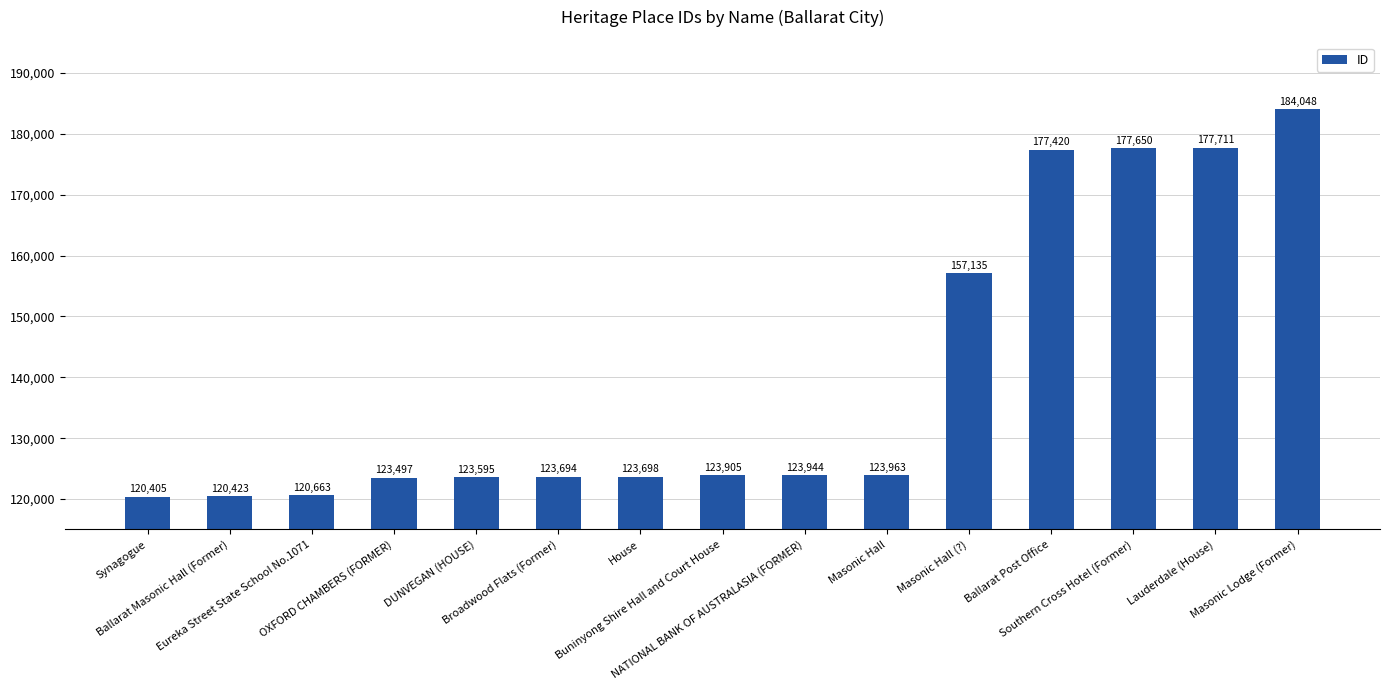

What is the average value?

140117